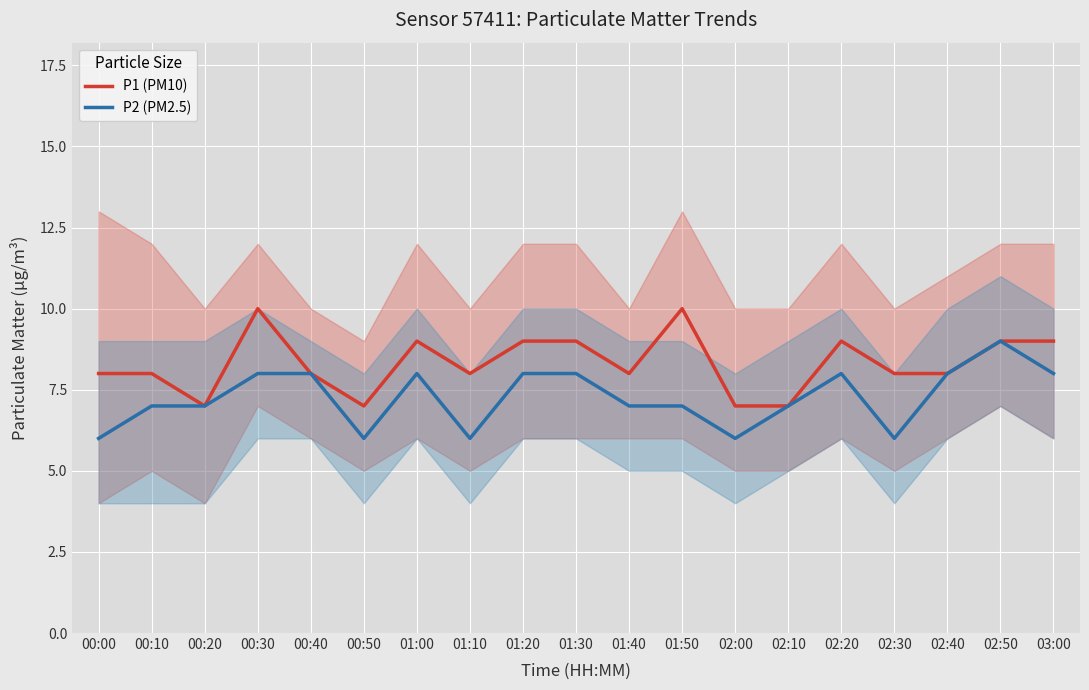

Which has a higher value, 01:00 or 00:10?

01:00